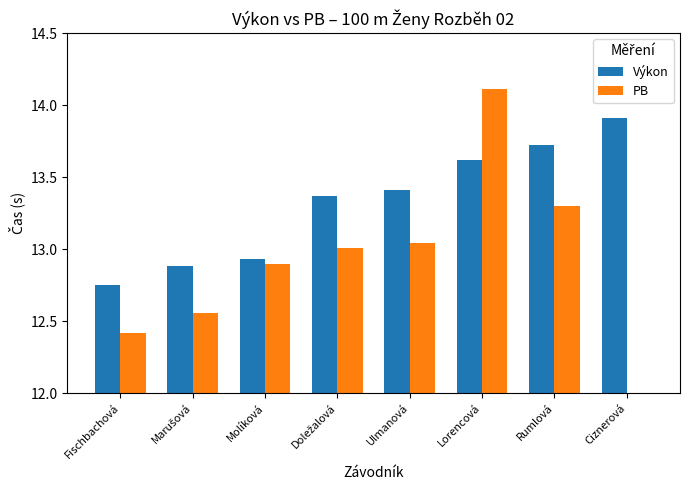

How many values in the Výkon series are below 13?

3